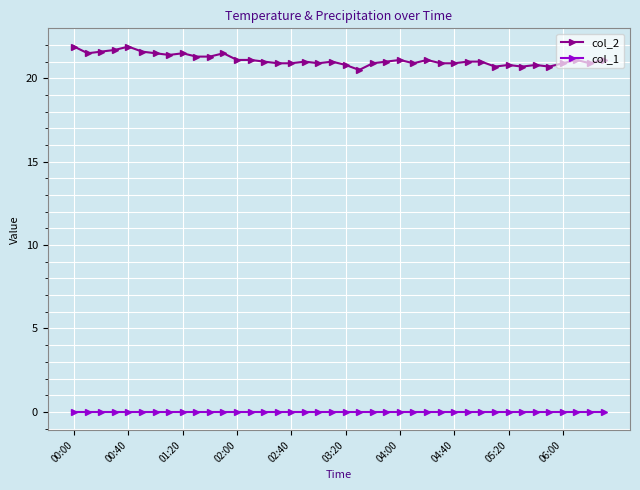

At how many categories does at least one series exceed 7?

40